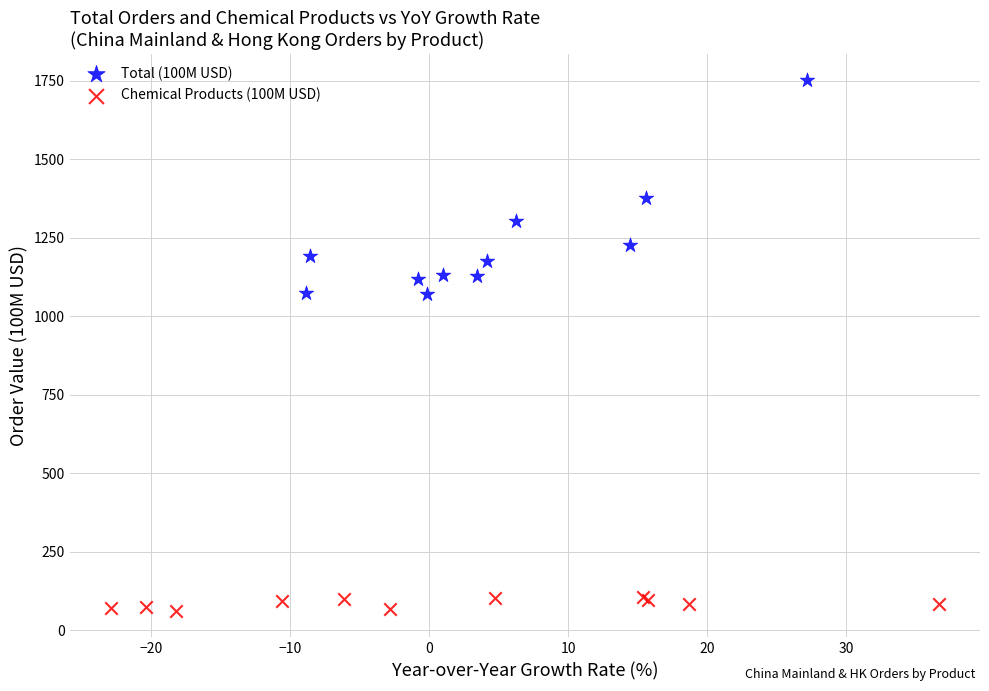

What are all the series names shown in the legend?

Total (100M USD), Chemical Products (100M USD)